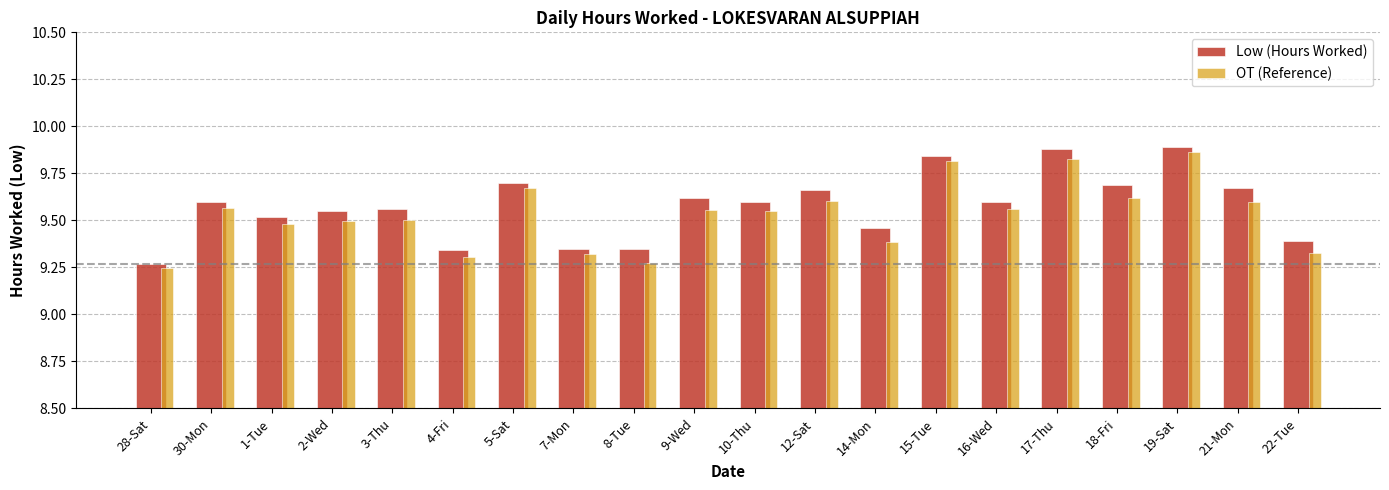

How many groups of bars are there?

20